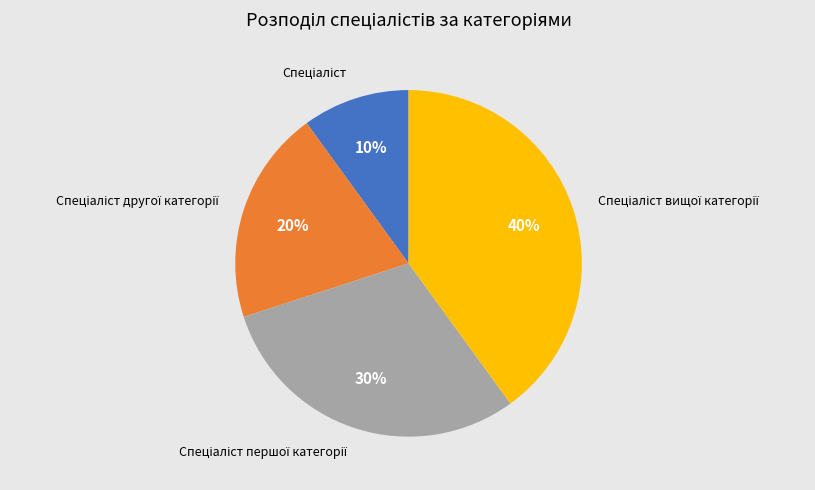

To the nearest percent, what is the average slice percentage?

25%